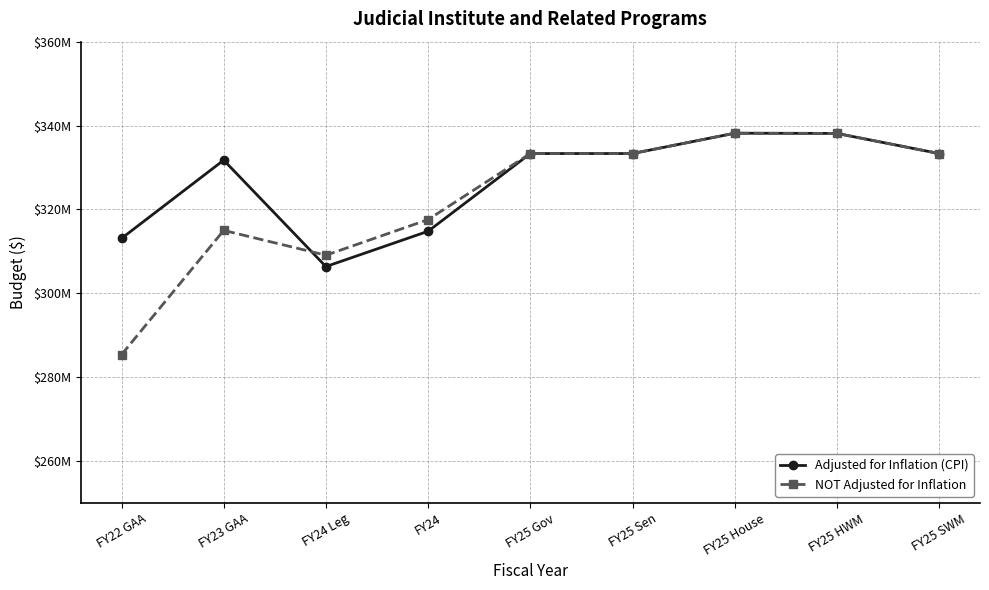

Where is NOT Adjusted for Inflation nearest to the value 311761167?

FY24 Leg